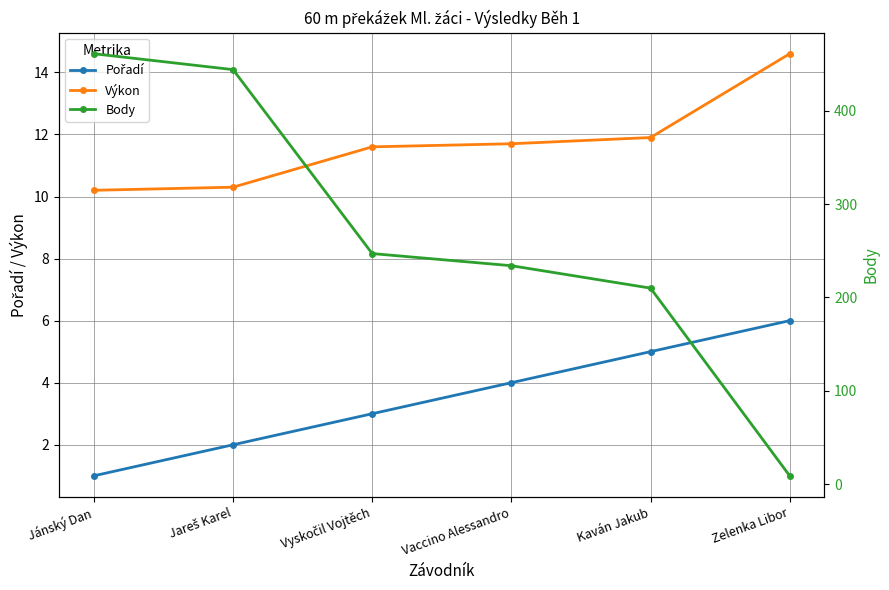

How many lines are shown in the chart?

3